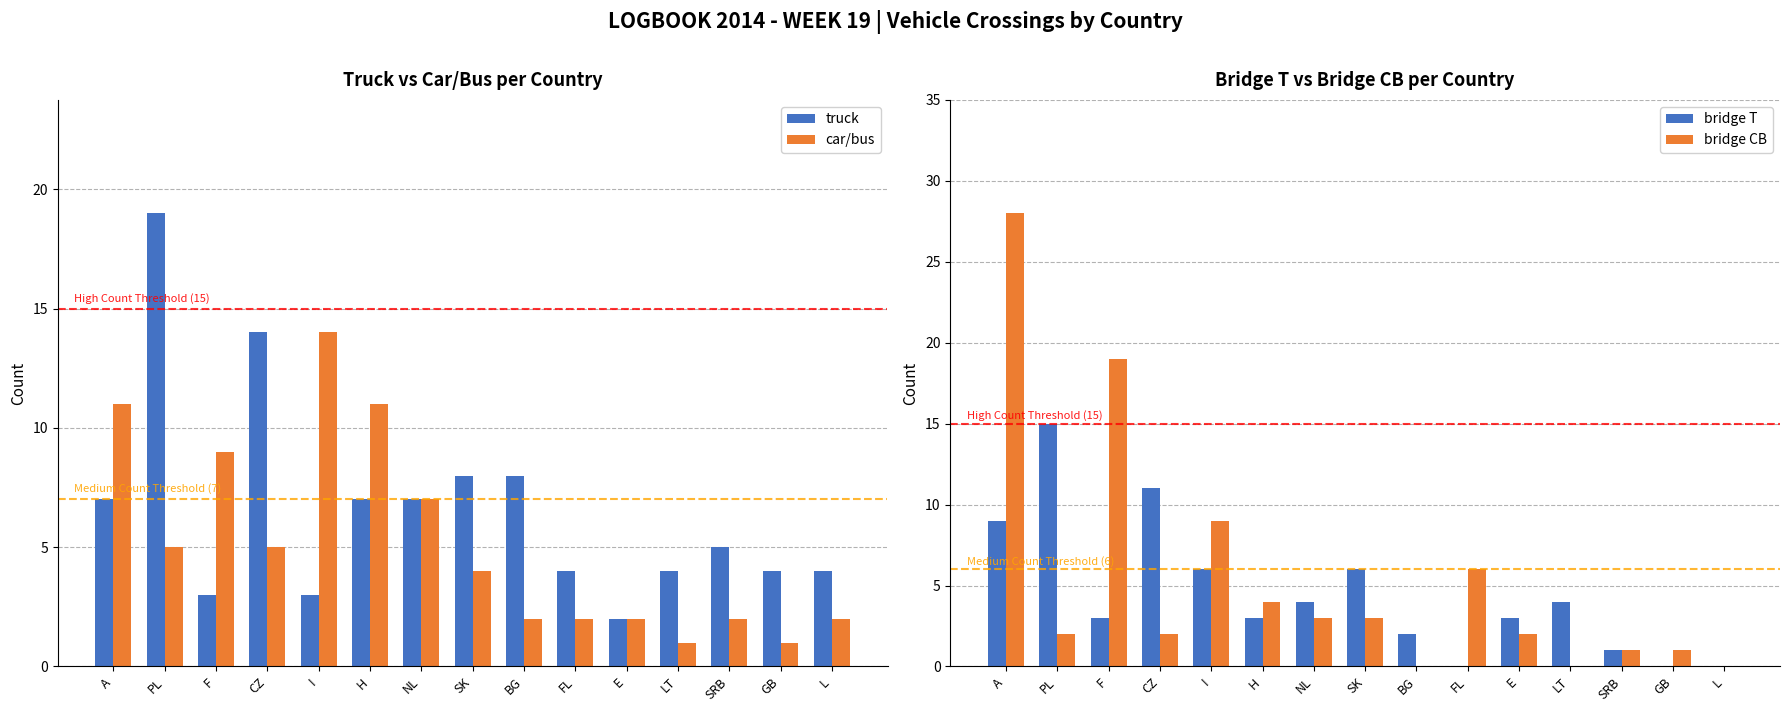

What is the label of the 12th bar from the left?

LT